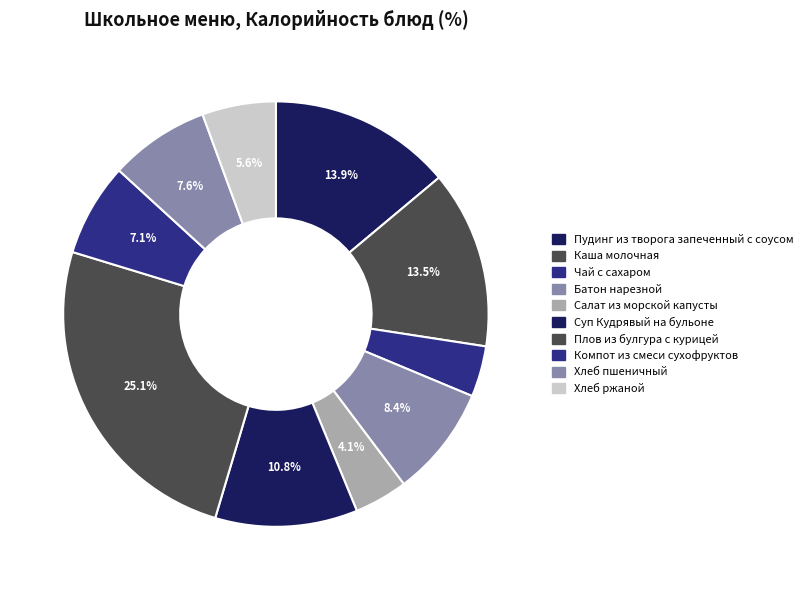

How many segments does this pie chart have?

10